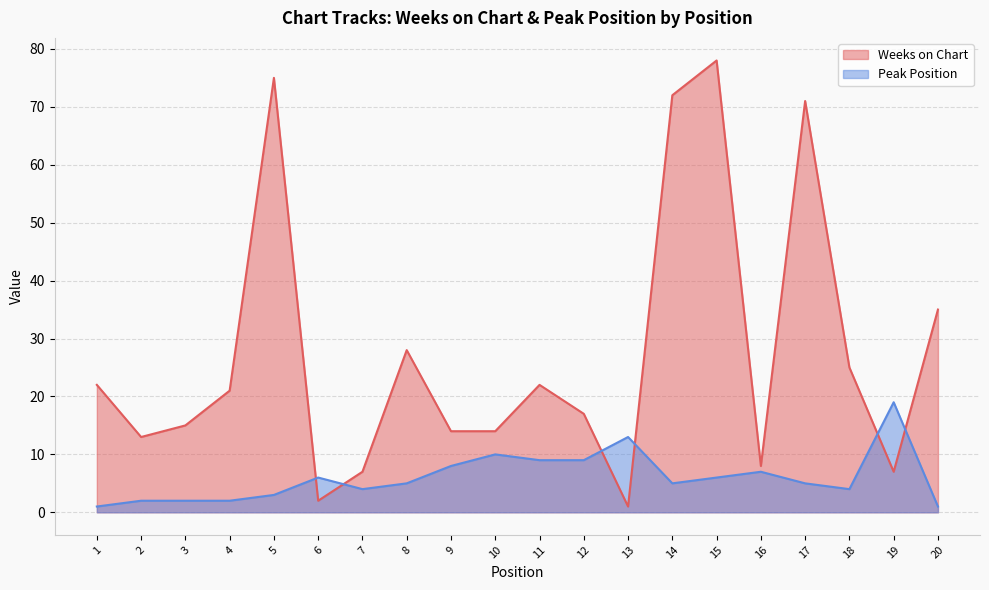

What is the value of the Peak Position point at the 11th from the left?

9